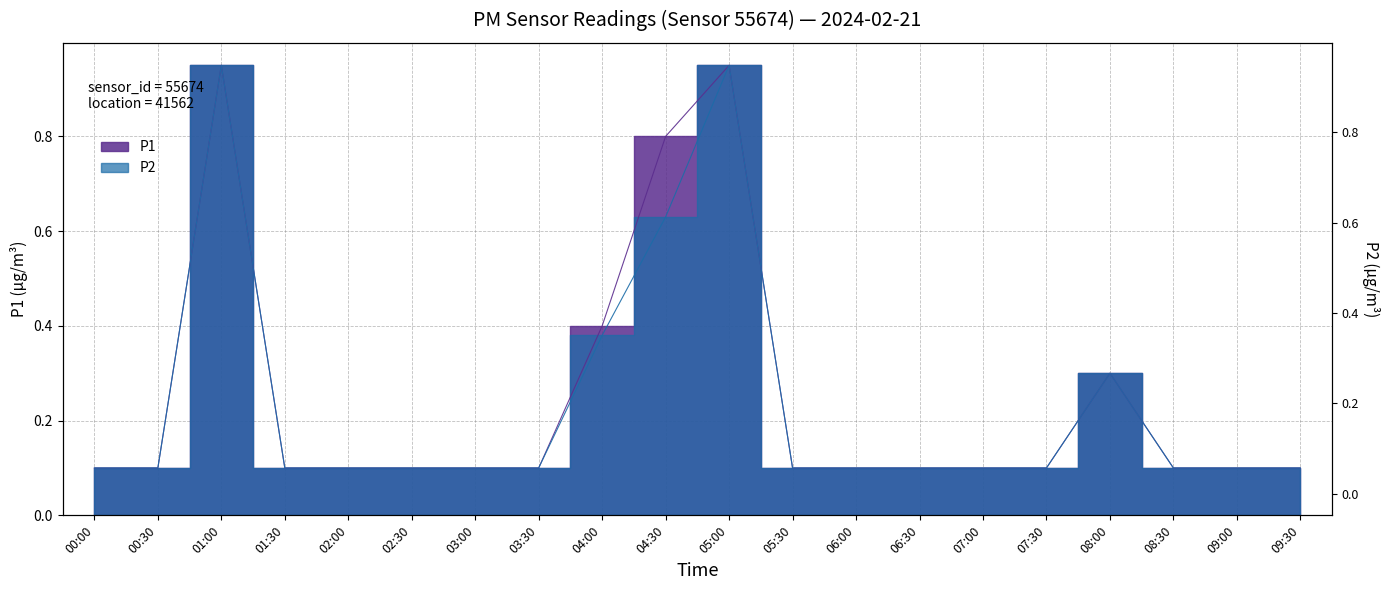

Is the value of P1 at 06:30 greater than the value of P2 at 00:30?

No